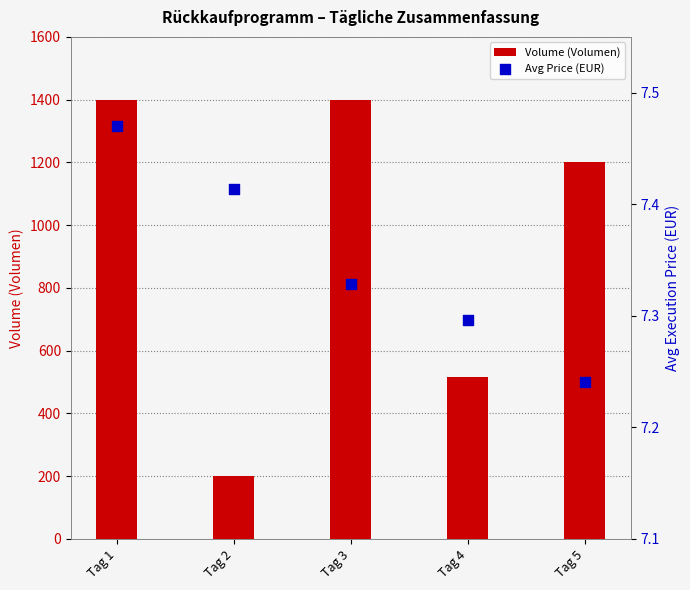

Which series has the largest Y range (max minus min)?

Volume (Volumen)